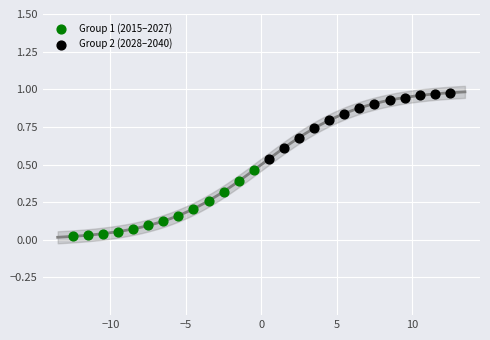

Which series contains the highest Y value?

Group 2 (2028–2040)